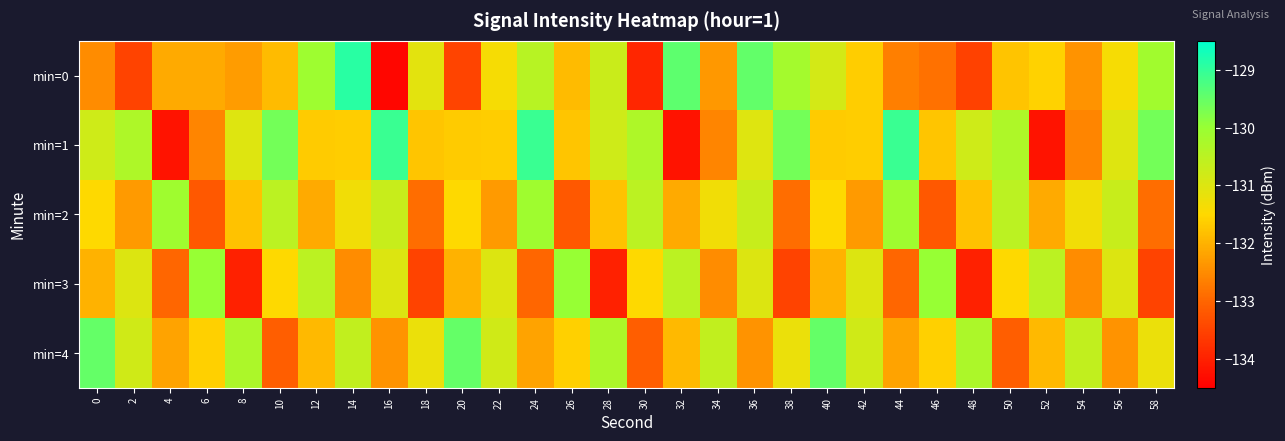

Between 4 and 32, which series saw the biggest shift?

min=0